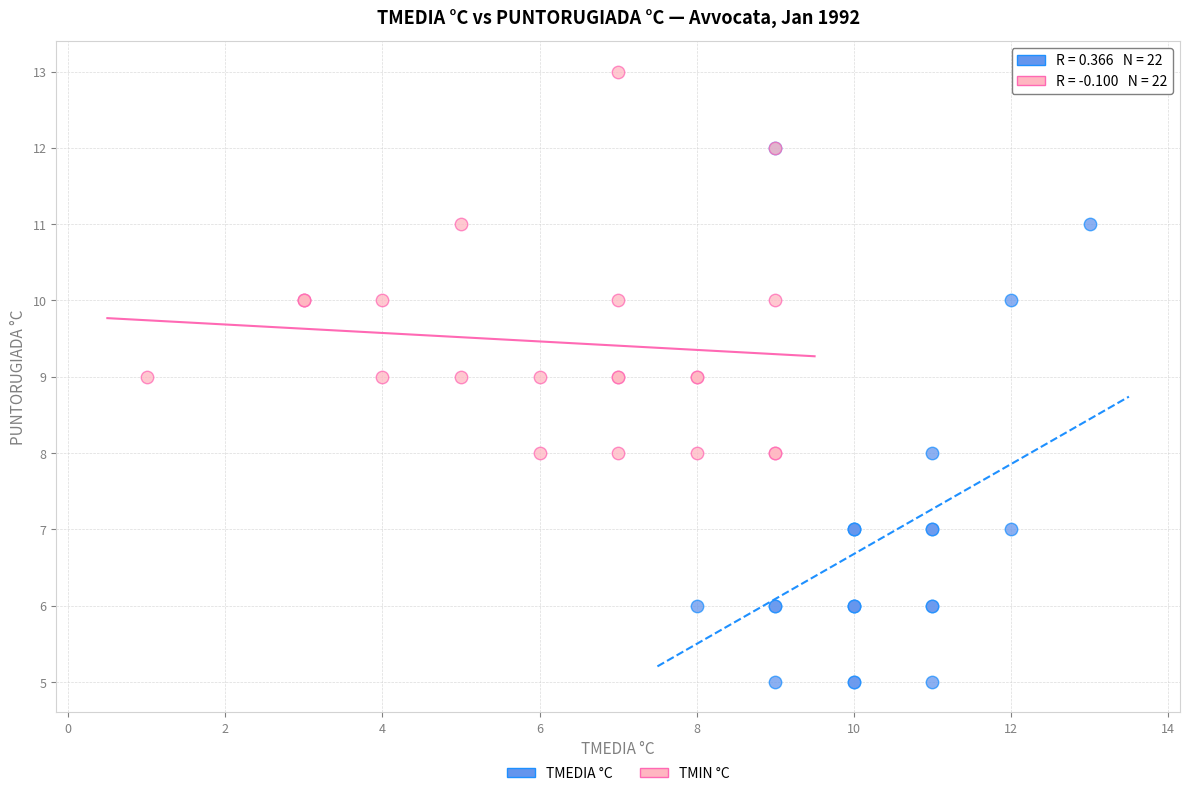

Which series has the largest Y range (max minus min)?

TMEDIA °C